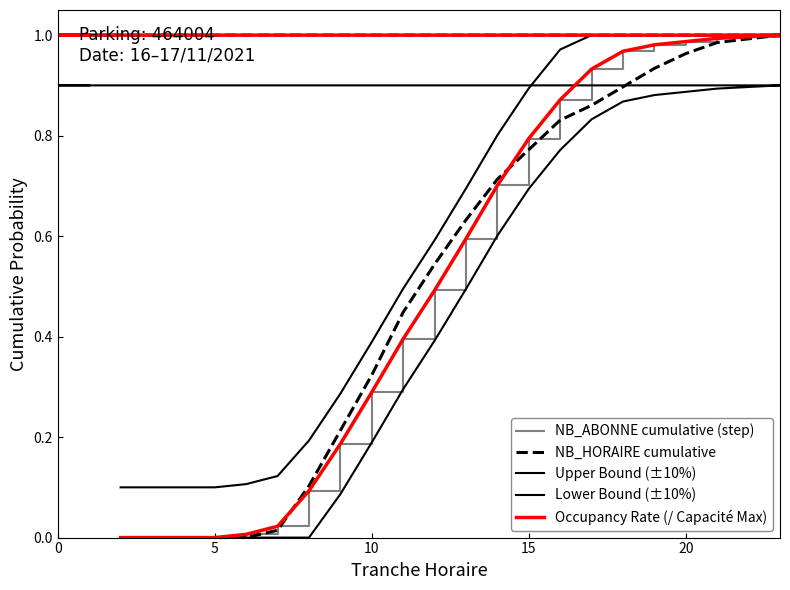

The value of NB_HORAIRE cumulative at 17 is 1.5. True or false?

False